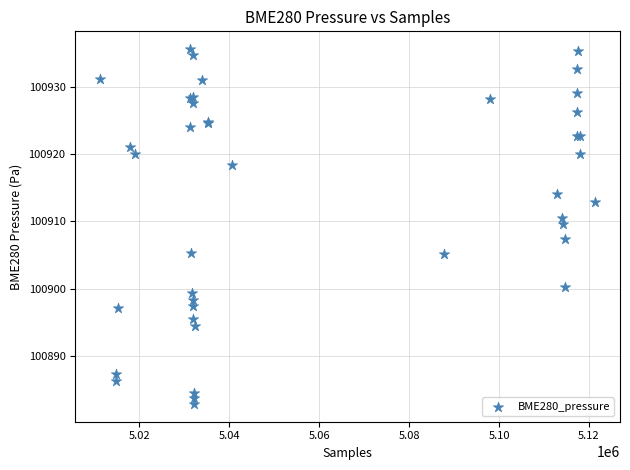

What Y value in the scatter plot is closest to 100909?

100909.7